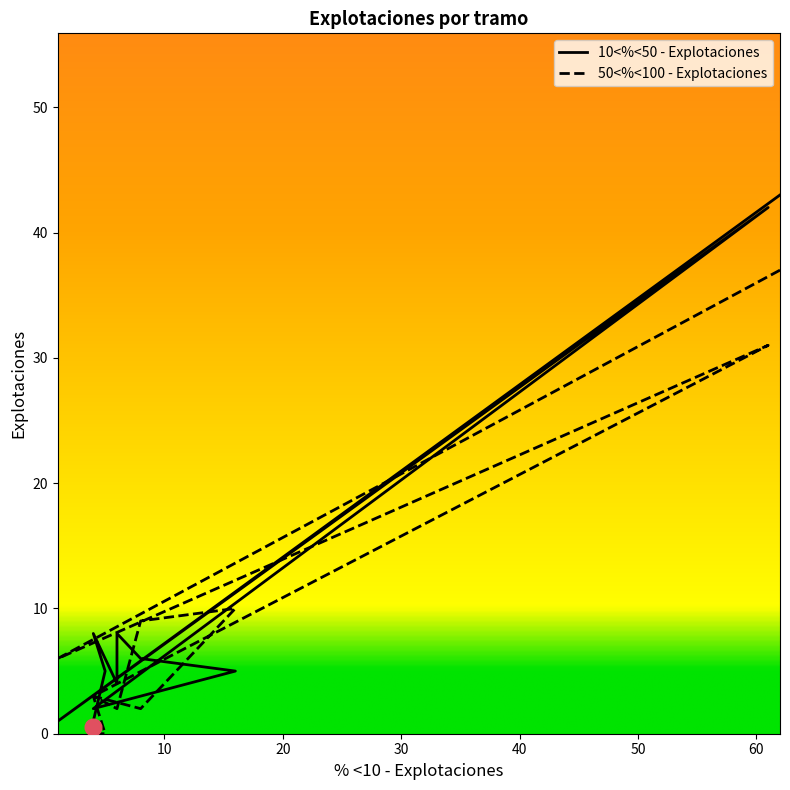

Rank the series by their average value, from highest to lowest.

10<%<50 - Explotaciones, 50<%<100 - Explotaciones